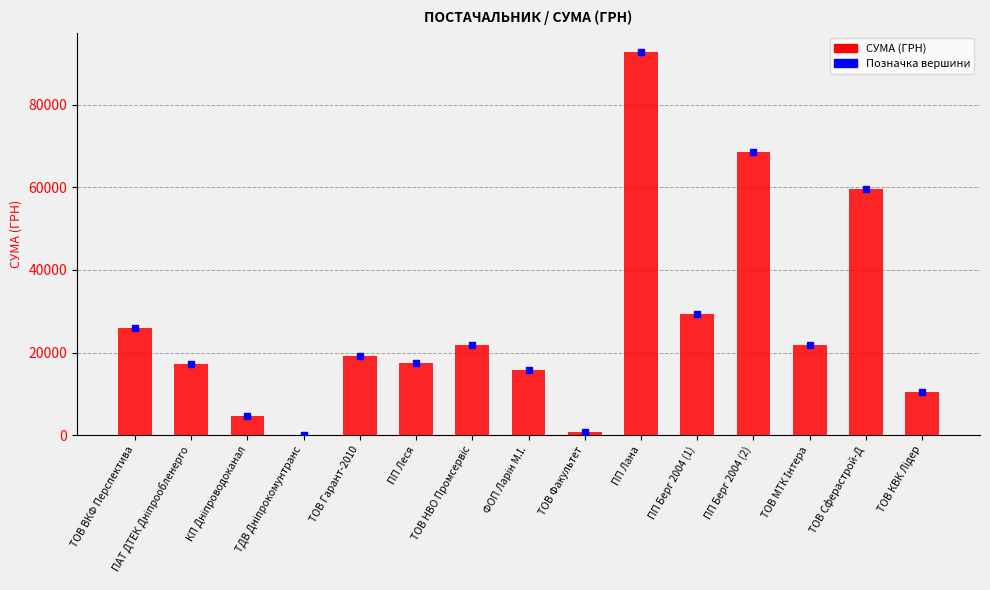

What is the approximate value at ПП Лана?

92778.0